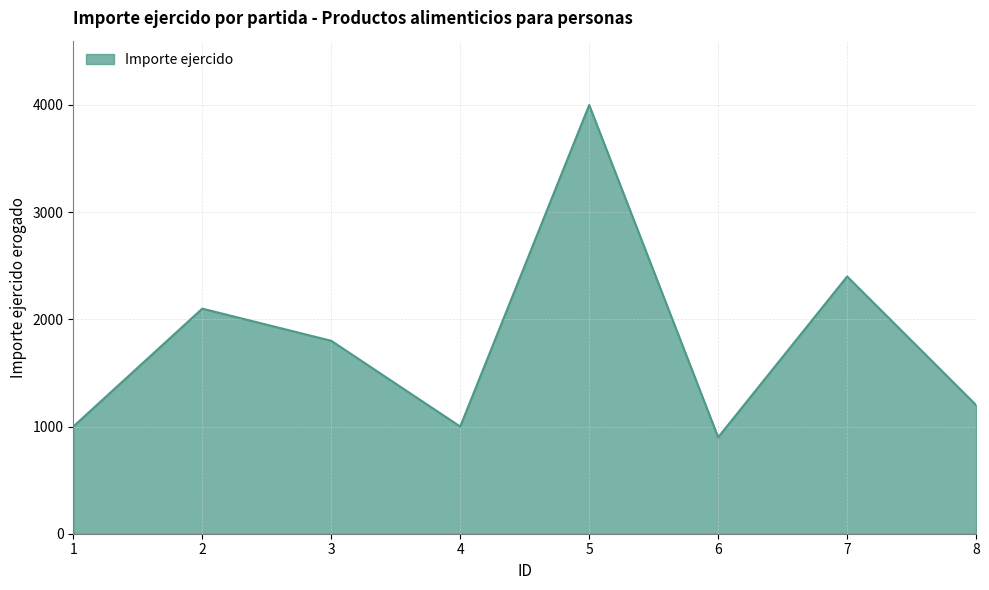

Read the value at 2.

2100